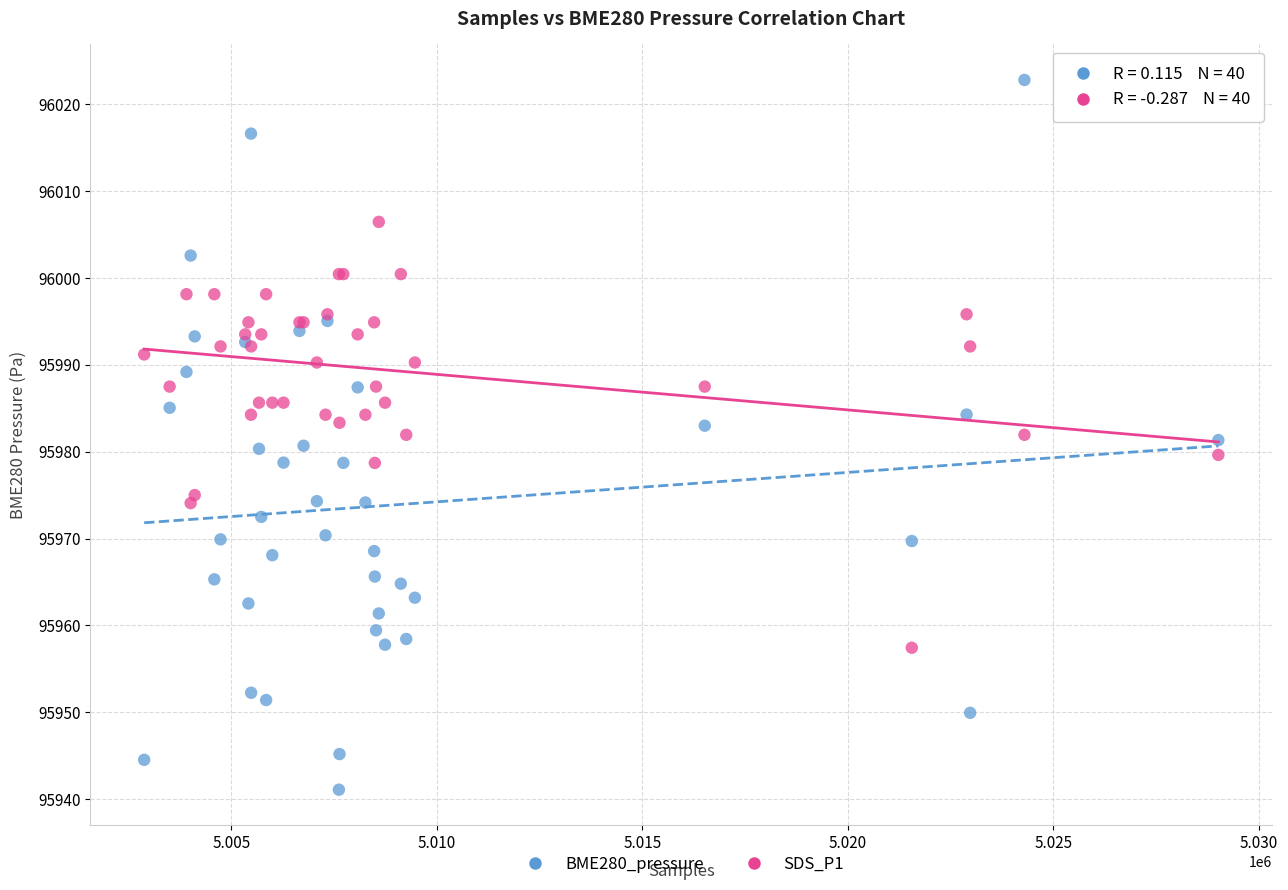

Which series contains the highest Y value?

BME280_pressure